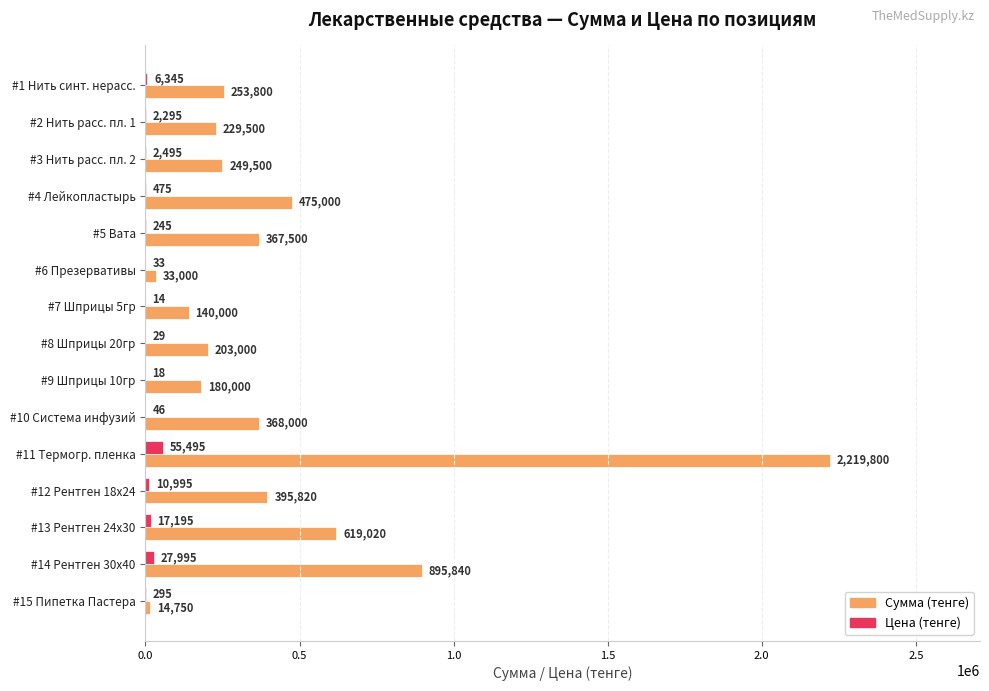

What is the sum of the Сумма (тенге) values at #5 Вата and #2 Нить расс. пл. 1?

597000